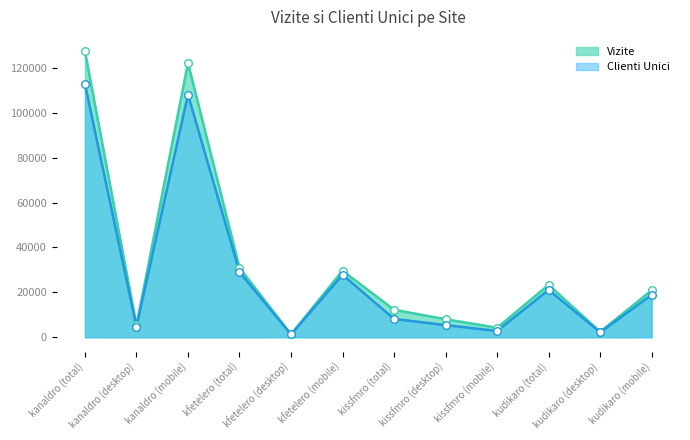

Which series reaches the minimum Y coordinate?

Clienti Unici